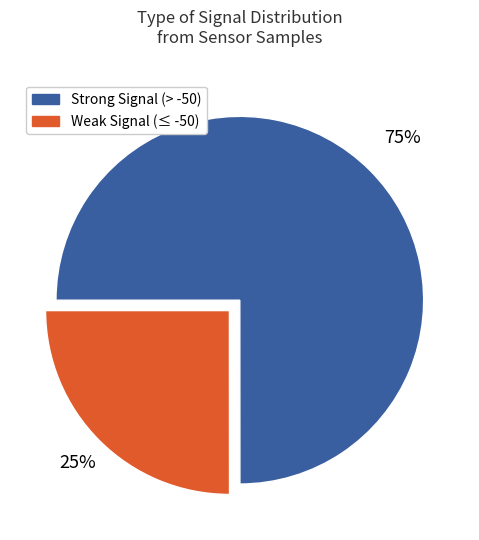

What is the smallest slice in the pie chart?

Weak Signal (≤ -50)